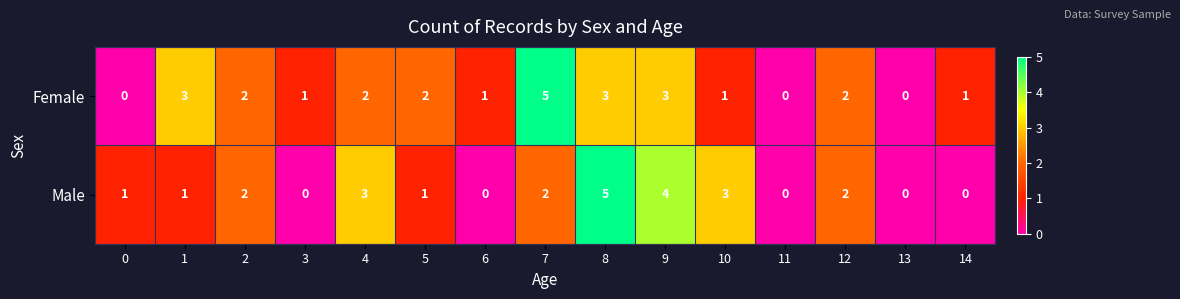

Reading right to left, list all the values displayed in this chart.

Female: 14=1	13=0	12=2	11=0	10=1	9=3	8=3	7=5	6=1	5=2	4=2	3=1	2=2	1=3	0=0
Male: 14=0	13=0	12=2	11=0	10=3	9=4	8=5	7=2	6=0	5=1	4=3	3=0	2=2	1=1	0=1